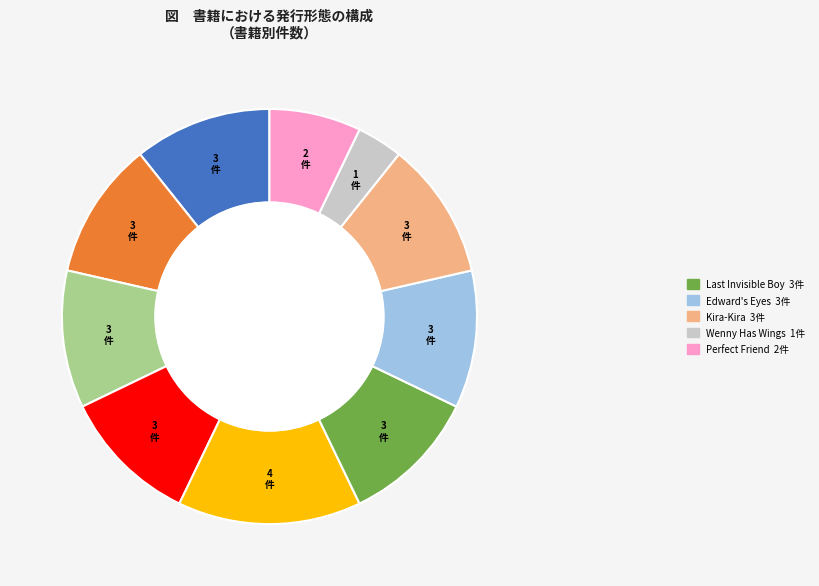

Is there a majority slice in this chart?

No